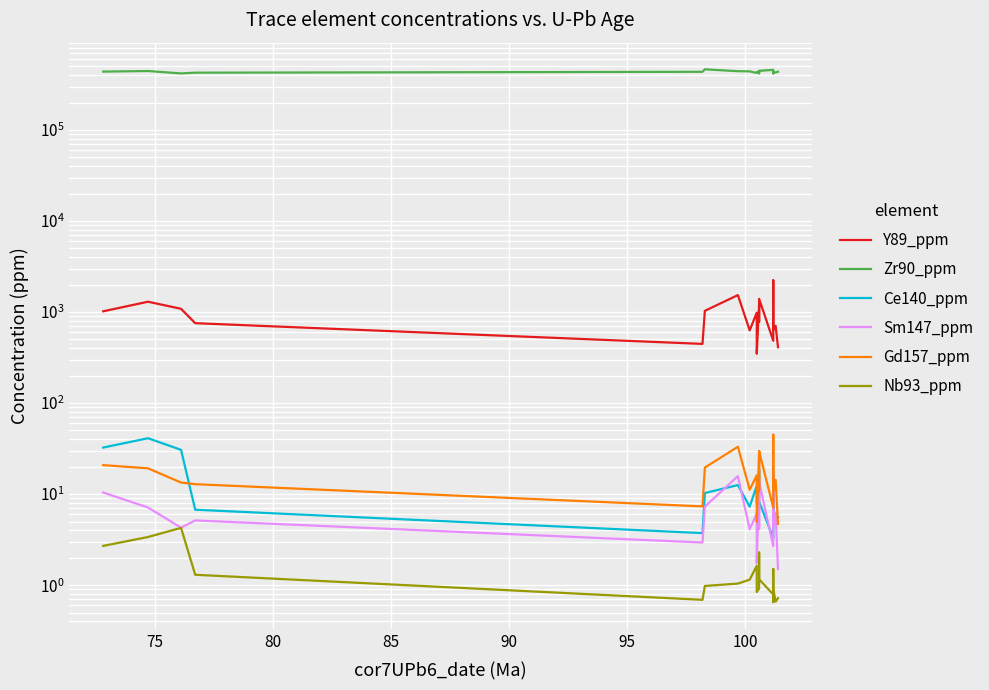

True or false: Y89_ppm and Gd157_ppm cross at least once.

False